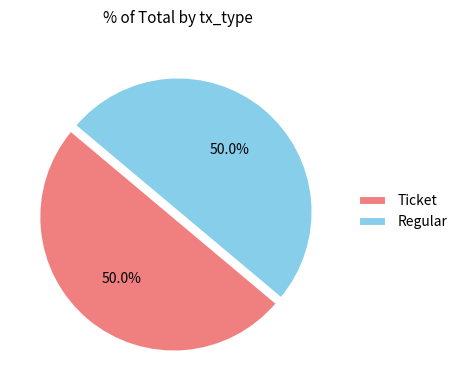

To the nearest percent, what is the difference between the largest and smallest slice percentages?

0%